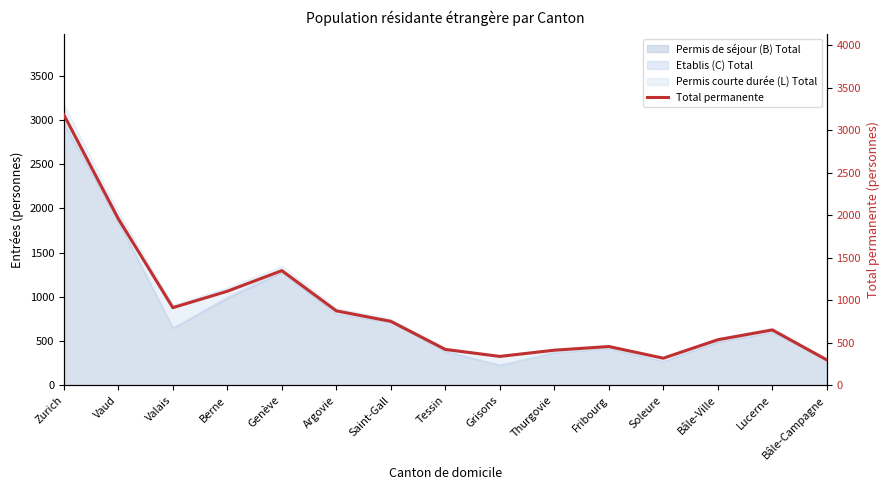

Rank the categories by value from lowest to highest.

Bâle-Campagne, Soleure, Grisons, Thurgovie, Tessin, Fribourg, Bâle-Ville, Lucerne, Saint-Gall, Argovie, Valais, Berne, Genève, Vaud, Zurich